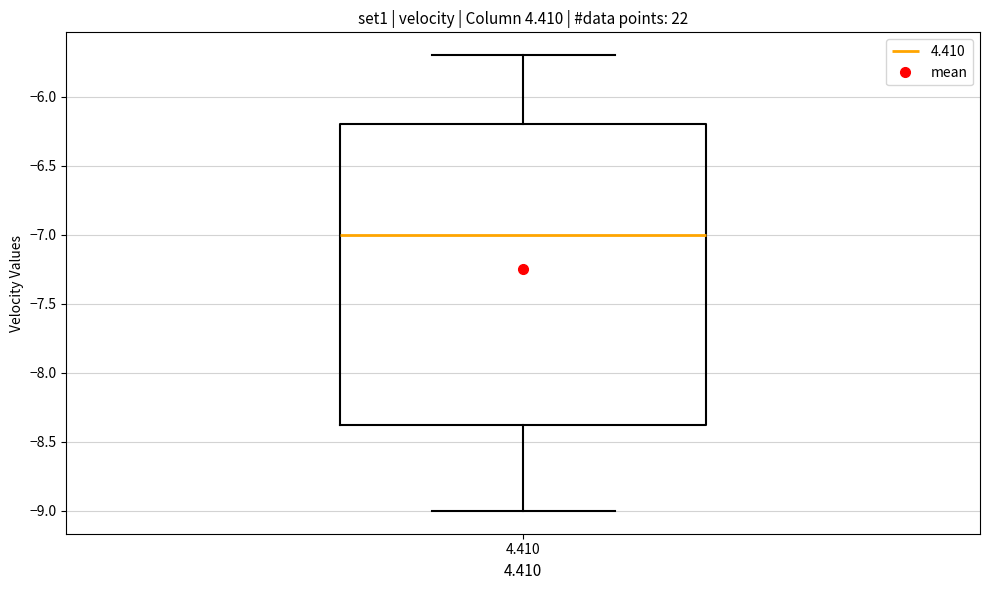

Transcribe this box plot: give where the median line is, the range the box spans, and where the two whiskers end, as read against the y-axis. The values are not printed on the chart, so give them approximately, as read against the axis.

median -7.00, box -8.35 to -6.20, whiskers -9.00 to -5.70